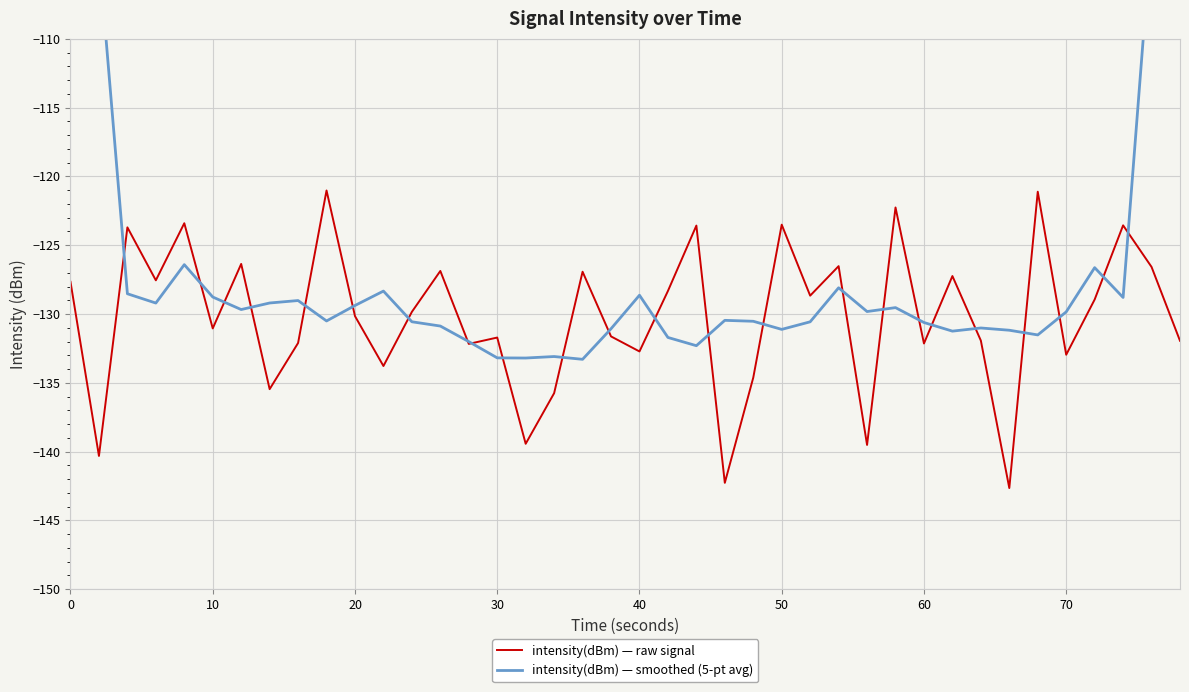

The value of intensity(dBm) — raw signal at 70 is -216.3. True or false?

False